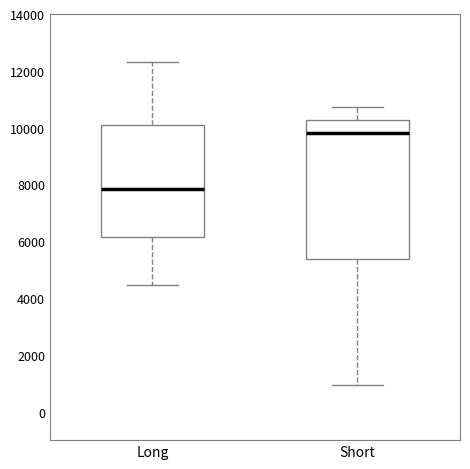

Comparing the boxes themselves (not the whiskers), which one is the tallest?

Short